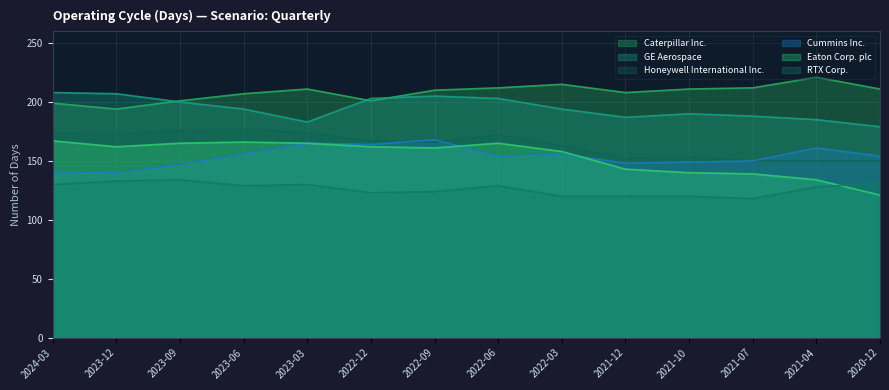

What is the sum of all Honeywell International Inc. values?

2297